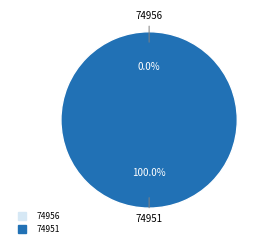

What is the total percentage of 74951 and 74956?

100.0%